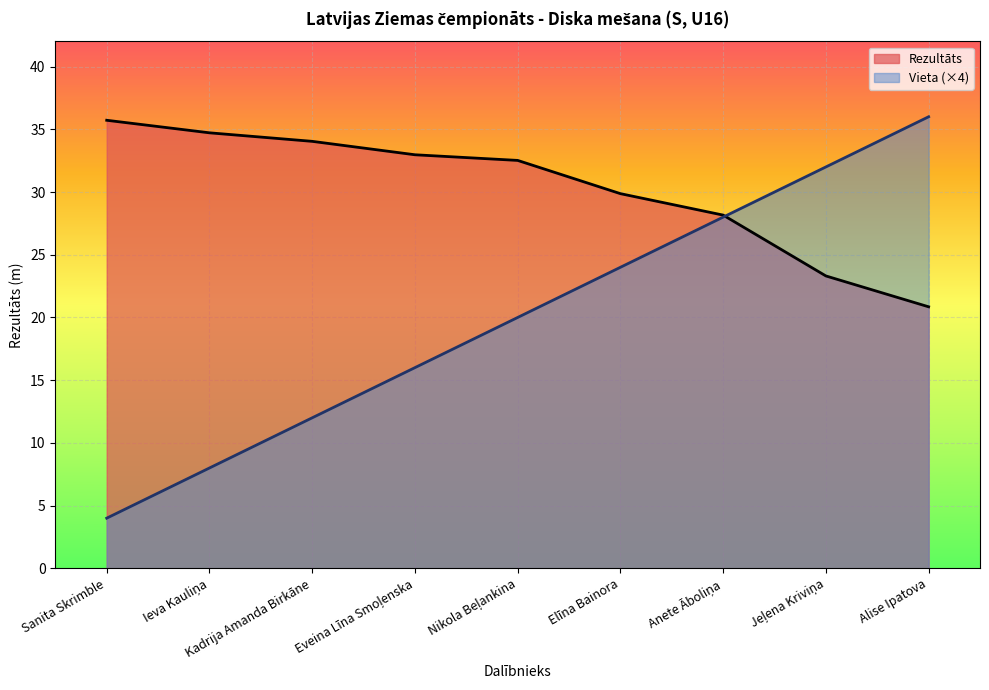

Where is Rezultāts nearest to the value 28?

Anete Āboliņa